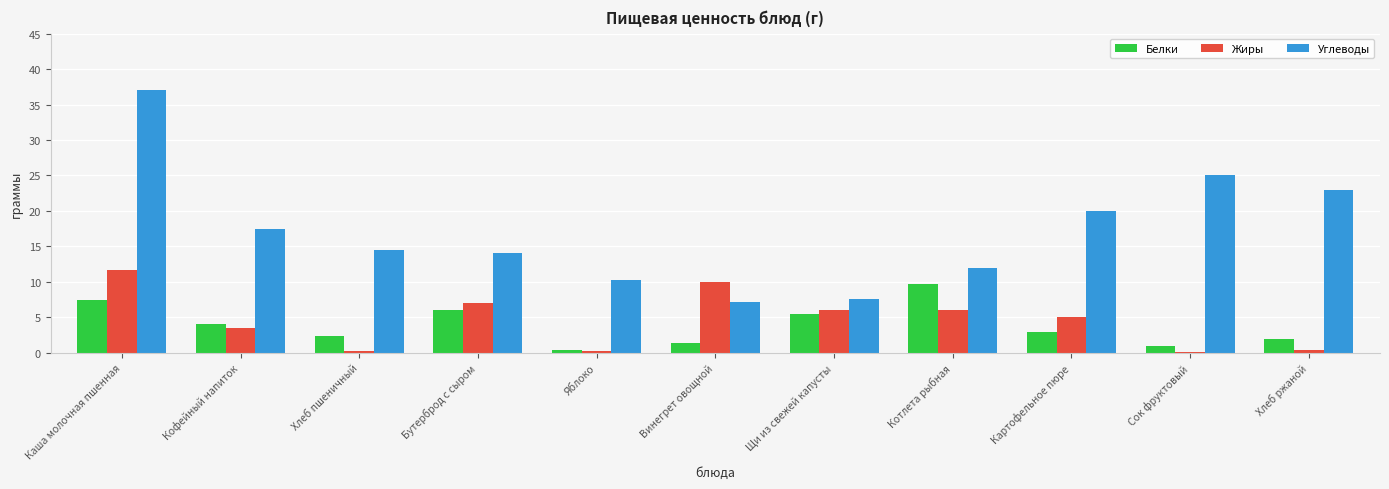

Is it true that Белки equals 2.4 at Хлеб пшеничный?

True